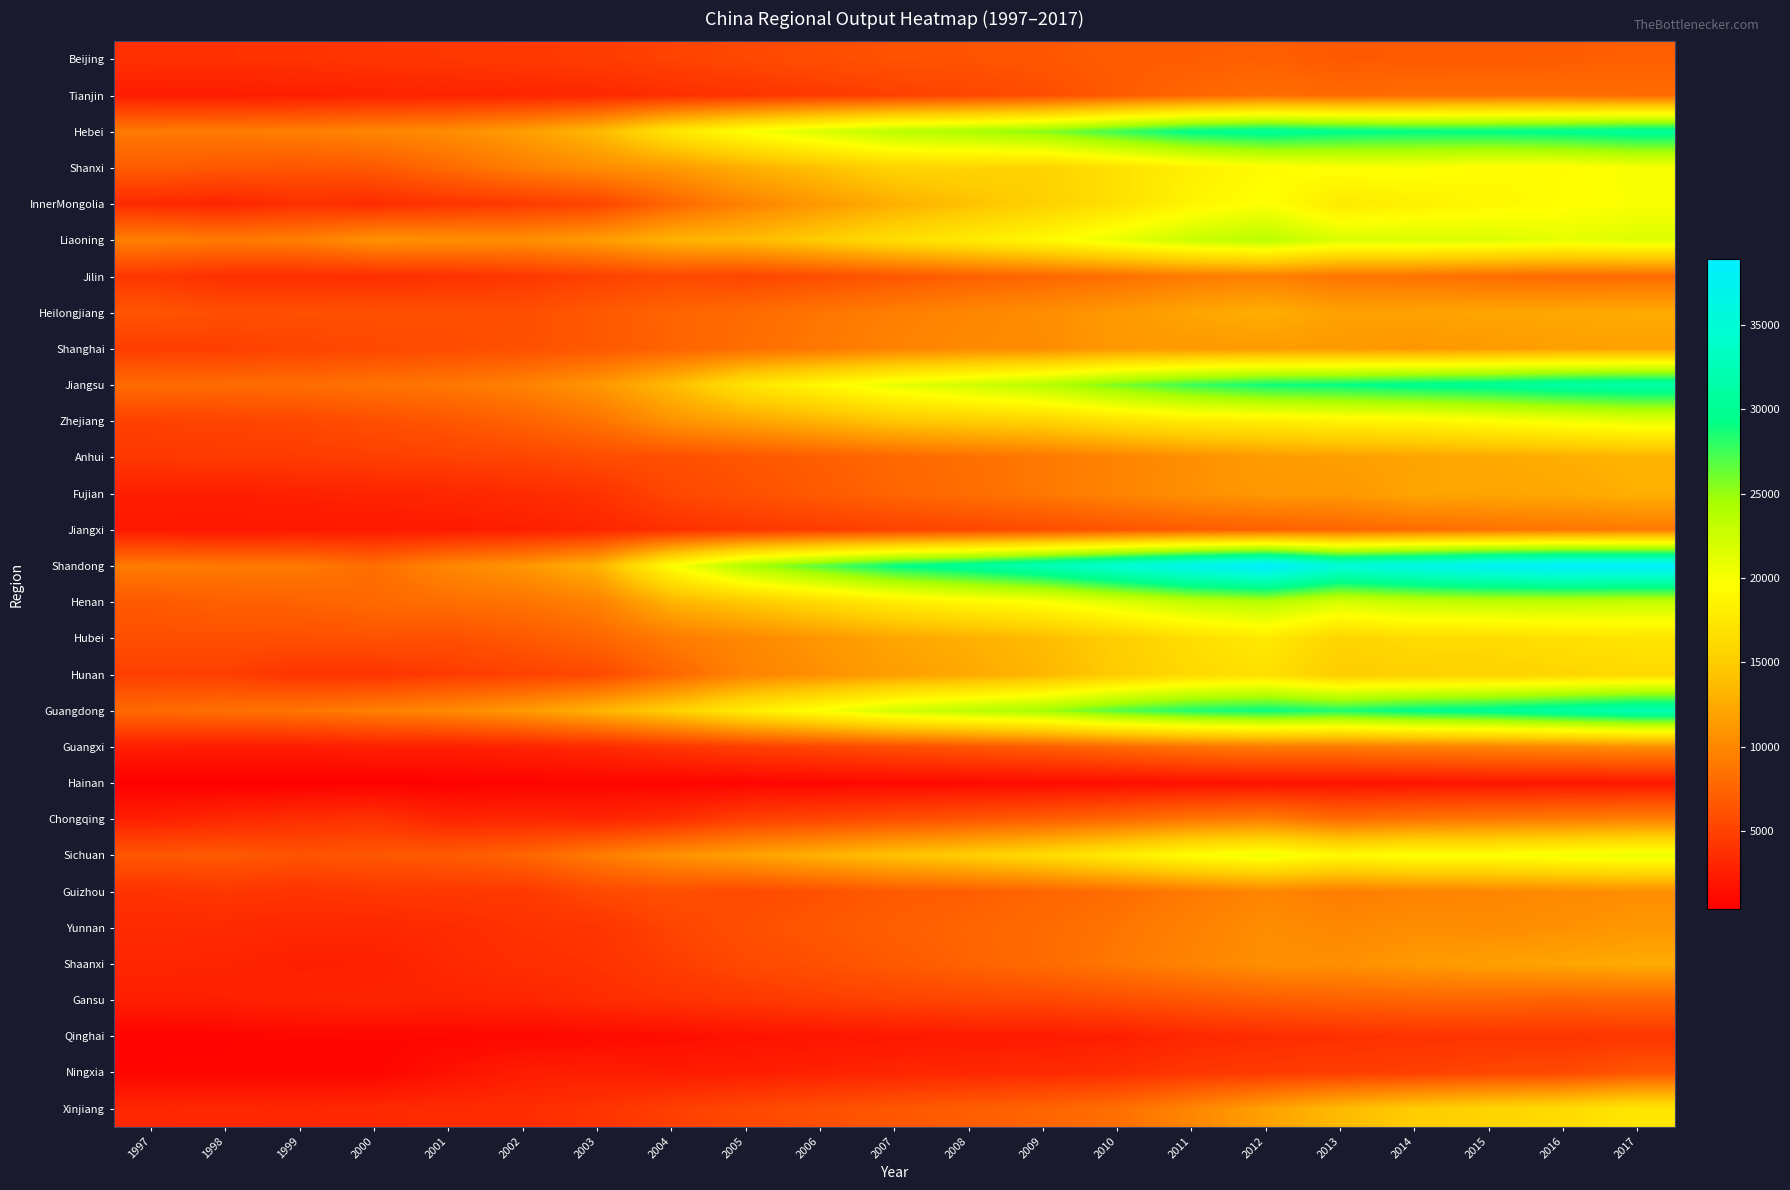

At how many categories does at least one series exceed 36805?

5